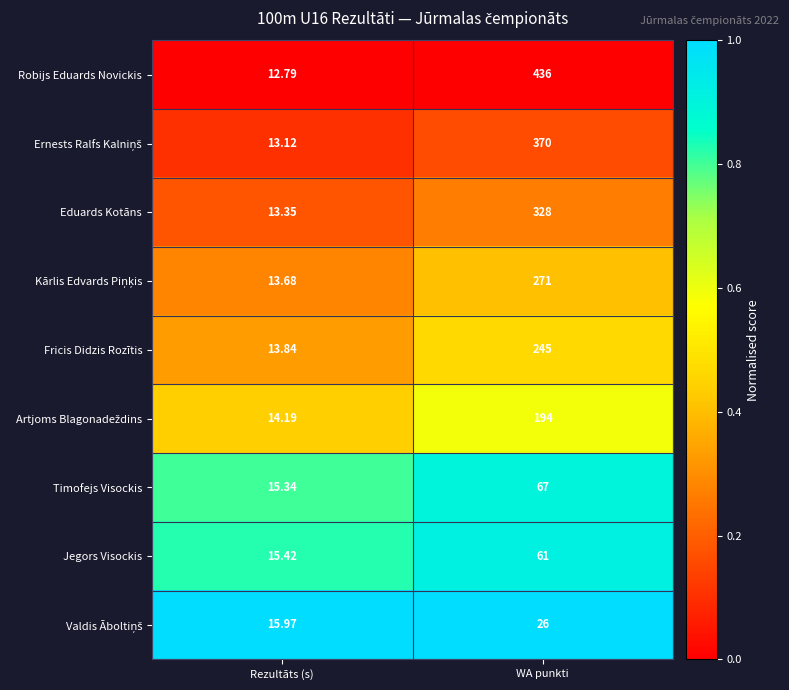

At which label does Jegors Visockis reach its minimum?

Rezultāts (s)